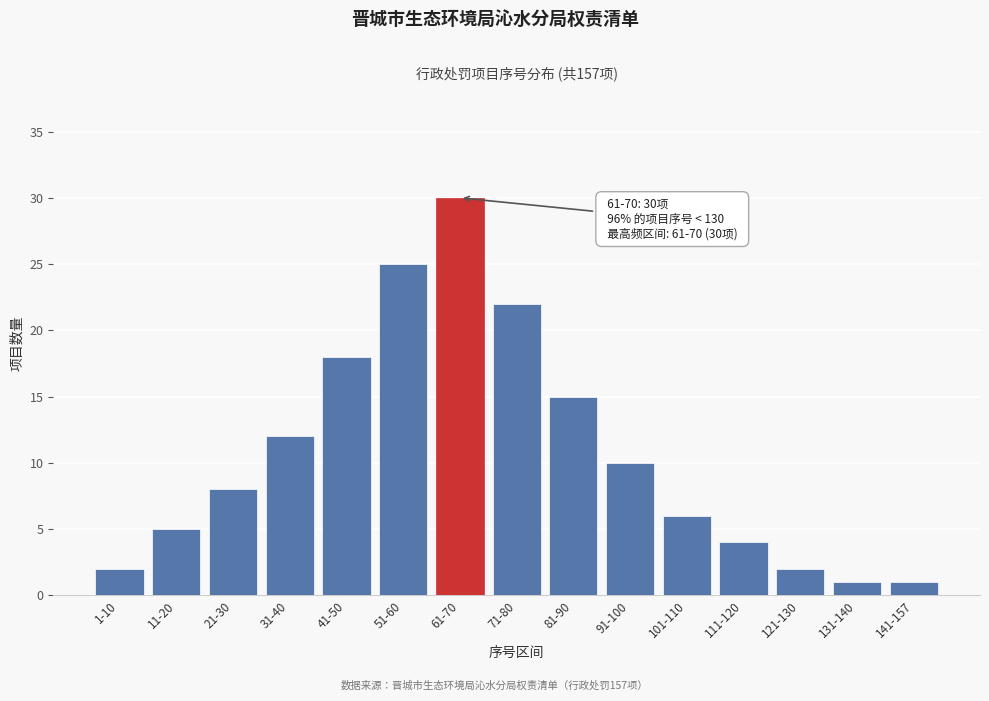

Reading left to right, what are all the values shown in this chart?

2	5	8	12	18	25	30	22	15	10	6	4	2	1	1